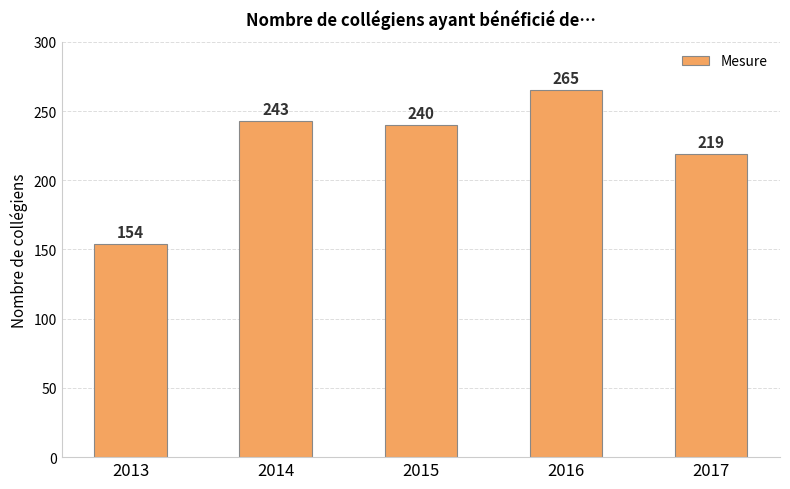

Rank the categories by value from lowest to highest.

2013, 2017, 2015, 2014, 2016